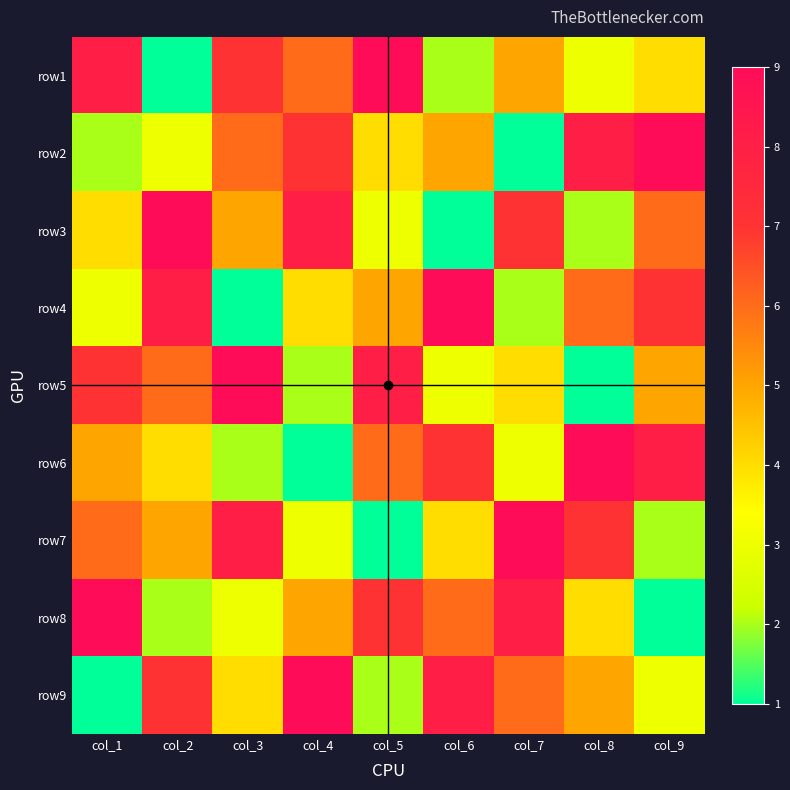

Which label corresponds to the largest value in the chart?

col_5